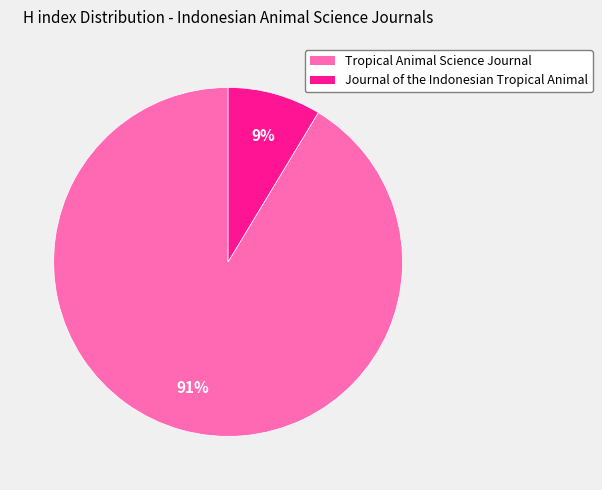

Does Journal of the Indonesian Tropical Animal represent more than half of the total?

No